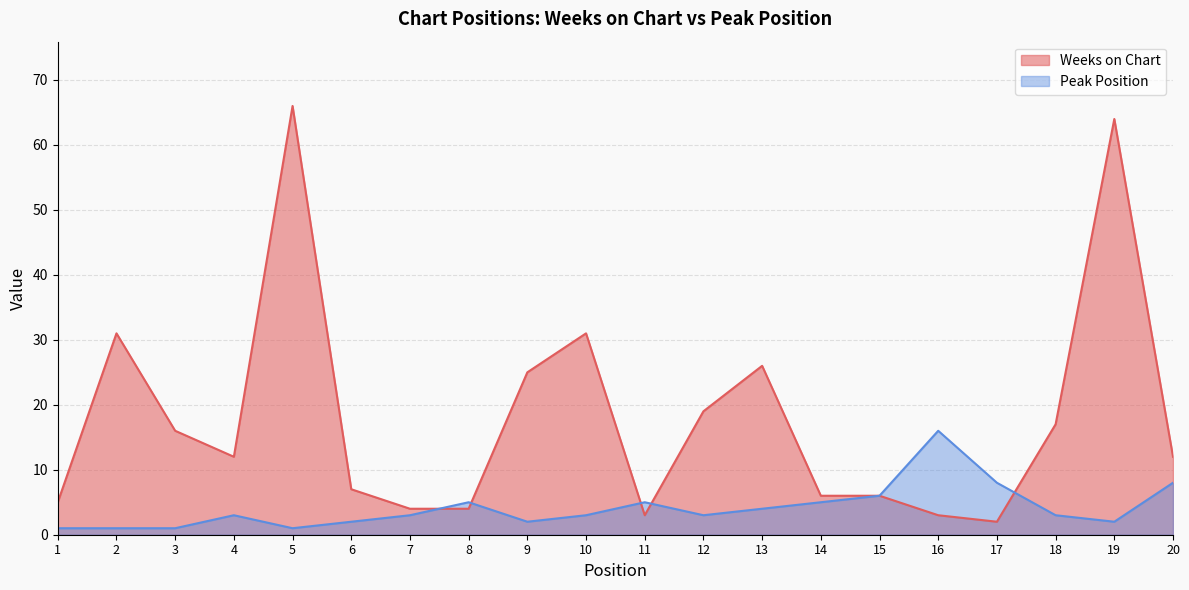

Reading left to right, list all the values displayed in this chart.

Weeks on Chart: 5	31	16	12	66	7	4	4	25	31	3	19	26	6	6	3	2	17	64	12
Peak Position: 1	1	1	3	1	2	3	5	2	3	5	3	4	5	6	16	8	3	2	8